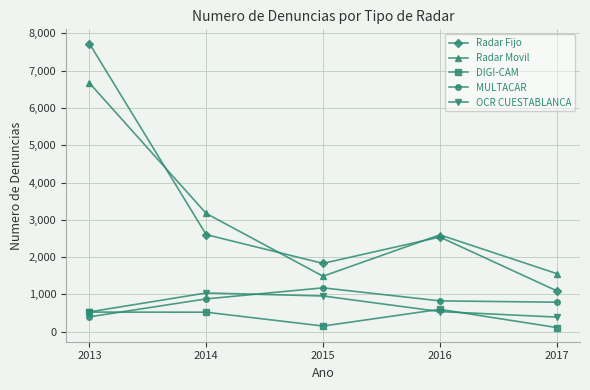

The value of MULTACAR at 2016 is 1462. True or false?

False